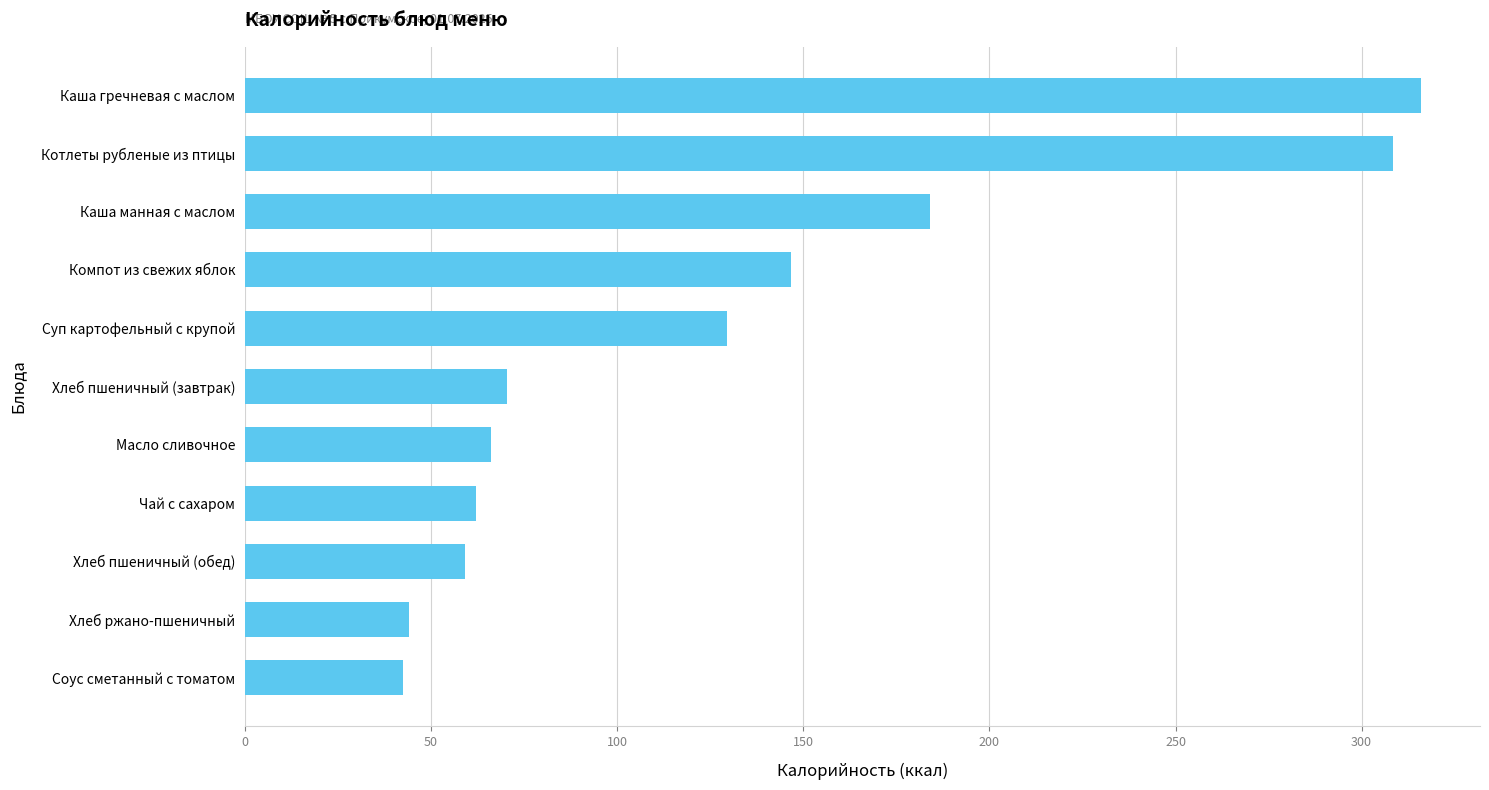

What is the sum of the values at Хлеб ржано-пшеничный and Чай с сахаром?

106.0